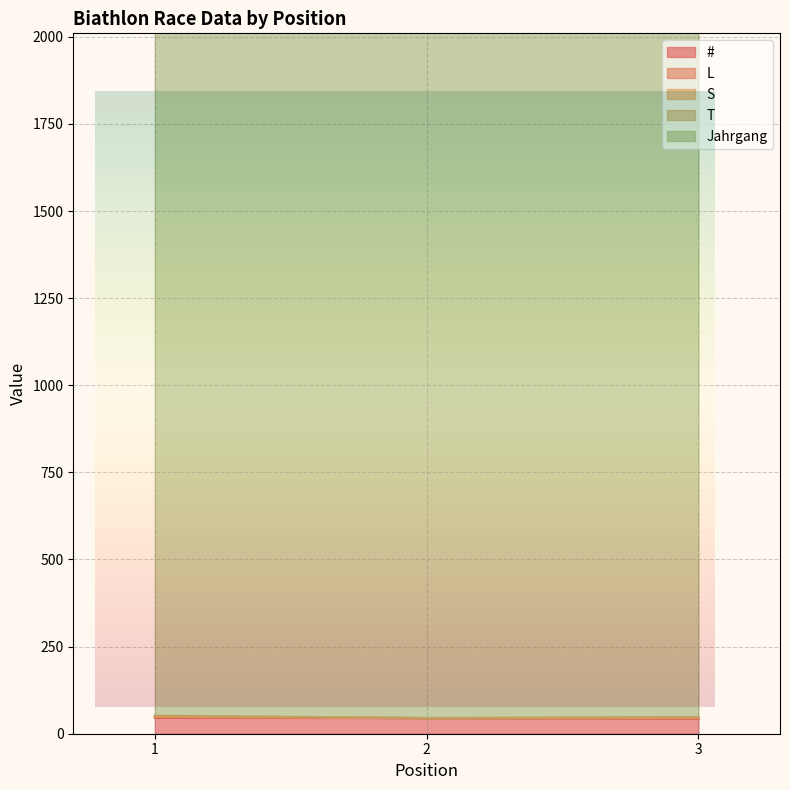

The S series shows 2 at 1. True or false?

False